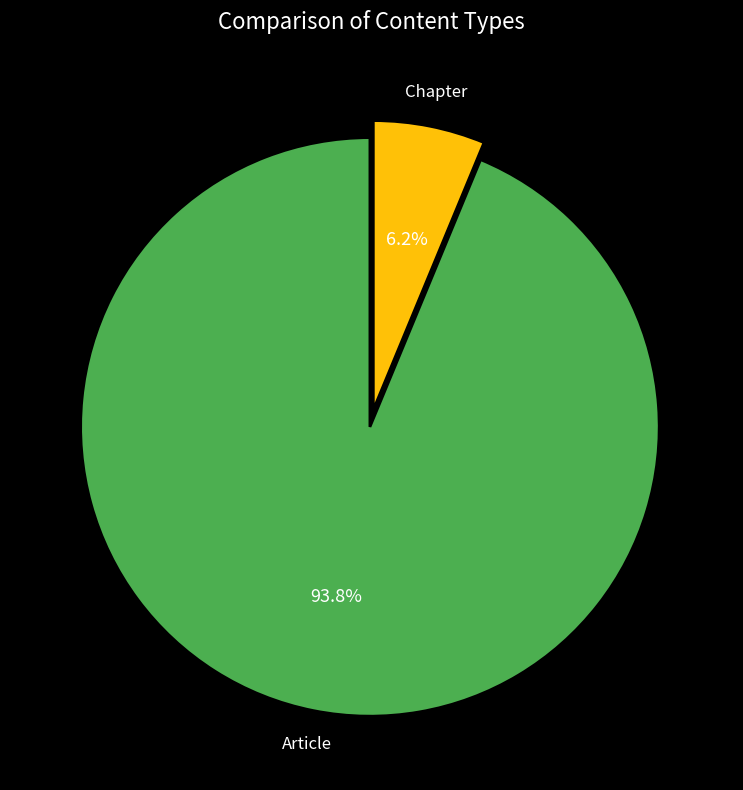

True or false: Chapter accounts for 1% of the total.

False